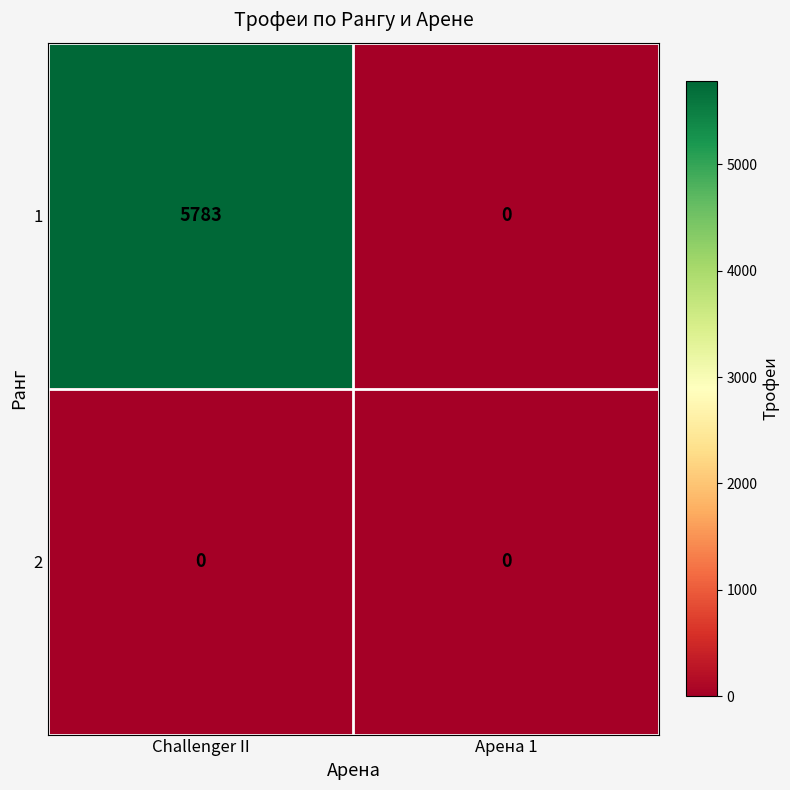

The 1 series shows 4023 at Арена 1. True or false?

False